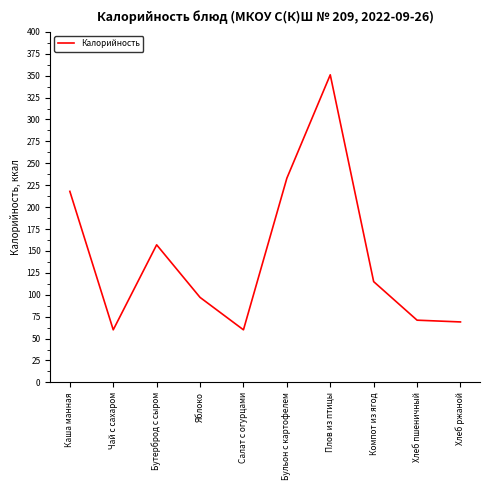

What is the greatest value displayed?

351